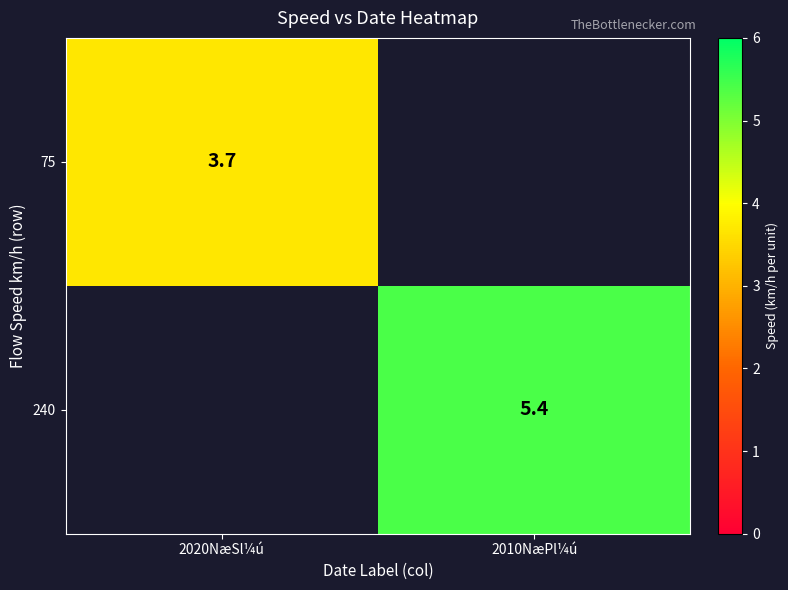

True or false: 240 has a value of 5.4 at 2010NæPl¼ú.

True